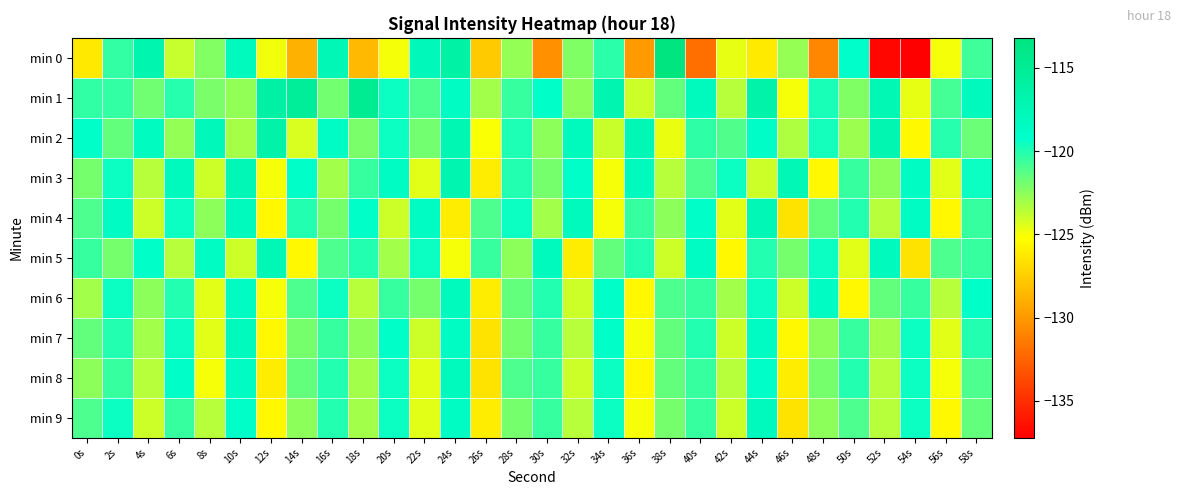

Reading left to right, list all the values displayed in this chart.

min 0: 0s=-126.2	2s=-120.4	4s=-116.9	6s=-123.9	8s=-122.3	10s=-118.0	12s=-124.9	14s=-128.8	16s=-117.6	18s=-128.5	20s=-124.9	22s=-117.8	24s=-116.2	26s=-127.6	28s=-122.7	30s=-130.4	32s=-122.2	34s=-120.2	36s=-129.9	38s=-113.2	40s=-131.9	42s=-124.6	44s=-126.2	46s=-122.7	48s=-130.8	50s=-119.2	52s=-136.8	54s=-137.2	56s=-124.9	58s=-120.7
min 1: 0s=-120.3	2s=-120.4	4s=-121.8	6s=-120.1	8s=-122.1	10s=-122.7	12s=-116.1	14s=-115.2	16s=-121.9	18s=-114.8	20s=-119.5	22s=-121.0	24s=-118.5	26s=-123.0	28s=-120.5	30s=-119.0	32s=-122.5	34s=-117.0	36s=-124.0	38s=-121.5	40s=-118.0	42s=-123.5	44s=-116.5	46s=-125.0	48s=-119.8	50s=-122.2	52s=-117.4	54s=-124.6	56s=-120.8	58s=-118.2
min 2: 0s=-119.0	2s=-121.5	4s=-118.3	6s=-122.7	8s=-117.9	10s=-123.1	12s=-116.5	14s=-124.3	16s=-118.7	18s=-122.1	20s=-119.5	22s=-121.9	24s=-117.3	26s=-125.1	28s=-119.9	30s=-122.5	32s=-118.1	34s=-123.9	36s=-117.5	38s=-124.7	40s=-120.3	42s=-121.1	44s=-118.9	46s=-123.3	48s=-119.7	50s=-122.9	52s=-117.1	54s=-125.5	56s=-120.1	58s=-121.7
min 3: 0s=-122.0	2s=-119.5	4s=-123.5	6s=-118.0	8s=-124.0	10s=-117.5	12s=-125.0	14s=-119.0	16s=-123.0	18s=-120.5	20s=-118.5	22s=-124.5	24s=-117.0	26s=-126.0	28s=-120.0	30s=-122.0	32s=-119.0	34s=-125.0	36s=-118.0	38s=-123.5	40s=-121.0	42s=-119.5	44s=-124.0	46s=-117.5	48s=-125.5	50s=-120.5	52s=-122.5	54s=-118.5	56s=-124.5	58s=-119.5
min 4: 0s=-121.0	2s=-118.5	4s=-124.0	6s=-119.5	8s=-122.5	10s=-118.0	12s=-125.5	14s=-120.0	16s=-122.0	18s=-119.0	20s=-124.0	22s=-118.5	24s=-126.0	26s=-121.0	28s=-119.5	30s=-123.0	32s=-118.0	34s=-125.0	36s=-120.5	38s=-122.5	40s=-119.0	42s=-124.5	44s=-117.5	46s=-126.5	48s=-121.5	50s=-120.0	52s=-123.5	54s=-118.5	56s=-125.5	58s=-120.5
min 5: 0s=-120.5	2s=-122.0	4s=-119.0	6s=-123.5	8s=-118.5	10s=-124.0	12s=-117.5	14s=-125.5	16s=-121.0	18s=-120.0	20s=-123.0	22s=-119.5	24s=-125.0	26s=-120.5	28s=-122.5	30s=-118.0	32s=-126.0	34s=-121.5	36s=-120.0	38s=-124.0	40s=-118.5	42s=-125.5	44s=-120.0	46s=-122.0	48s=-119.5	50s=-124.5	52s=-118.0	54s=-126.5	56s=-121.0	58s=-120.5
min 6: 0s=-123.0	2s=-119.5	4s=-122.5	6s=-120.0	8s=-124.5	10s=-118.5	12s=-125.0	14s=-121.0	16s=-119.5	18s=-123.5	20s=-120.5	22s=-122.0	24s=-118.0	26s=-126.0	28s=-121.5	30s=-120.0	32s=-124.0	34s=-119.0	36s=-125.5	38s=-121.0	40s=-120.5	42s=-123.0	44s=-119.5	46s=-124.0	48s=-118.5	50s=-125.5	52s=-121.5	54s=-120.5	56s=-123.5	58s=-119.0
min 7: 0s=-121.5	2s=-120.0	4s=-123.0	6s=-119.5	8s=-124.5	10s=-118.0	12s=-125.5	14s=-122.0	16s=-120.5	18s=-122.5	20s=-119.0	22s=-124.0	24s=-118.5	26s=-126.5	28s=-122.0	30s=-120.5	32s=-123.5	34s=-119.0	36s=-125.0	38s=-121.5	40s=-120.0	42s=-124.0	44s=-118.5	46s=-125.5	48s=-122.5	50s=-120.5	52s=-123.0	54s=-119.5	56s=-124.5	58s=-120.0
min 8: 0s=-122.5	2s=-120.5	4s=-123.5	6s=-119.0	8s=-125.0	10s=-118.5	12s=-126.0	14s=-121.5	16s=-120.0	18s=-123.0	20s=-119.5	22s=-124.5	24s=-118.0	26s=-126.5	28s=-121.0	30s=-120.5	32s=-124.0	34s=-119.5	36s=-125.5	38s=-121.5	40s=-120.5	42s=-123.5	44s=-119.0	46s=-126.0	48s=-122.0	50s=-120.0	52s=-123.5	54s=-119.5	56s=-125.0	58s=-121.0
min 9: 0s=-121.0	2s=-119.5	4s=-124.0	6s=-120.5	8s=-123.5	10s=-119.0	12s=-125.5	14s=-122.5	16s=-120.0	18s=-123.0	20s=-119.5	22s=-124.5	24s=-118.5	26s=-126.0	28s=-122.0	30s=-120.5	32s=-123.5	34s=-119.5	36s=-125.0	38s=-122.0	40s=-120.5	42s=-124.0	44s=-118.0	46s=-126.5	48s=-122.5	50s=-121.0	52s=-123.5	54s=-119.5	56s=-125.5	58s=-121.5